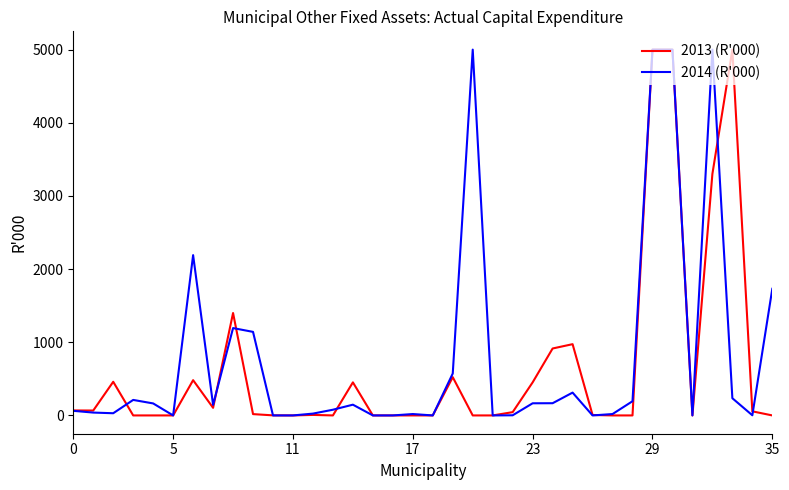

Where is 2013 (R'000) nearest to the value 2500?

32